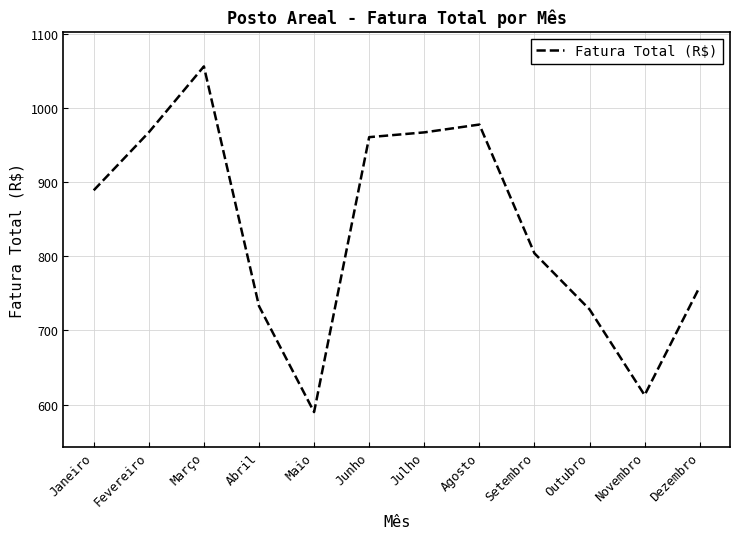

What is the average value?

837.0